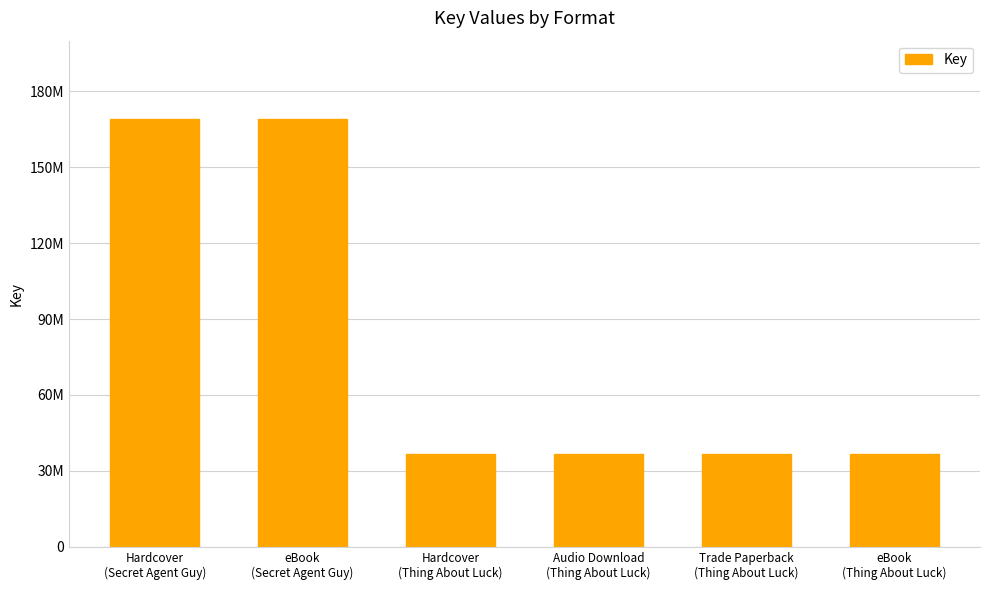

Read the value at eBook
(Thing About Luck), to the nearest 100.

36552600